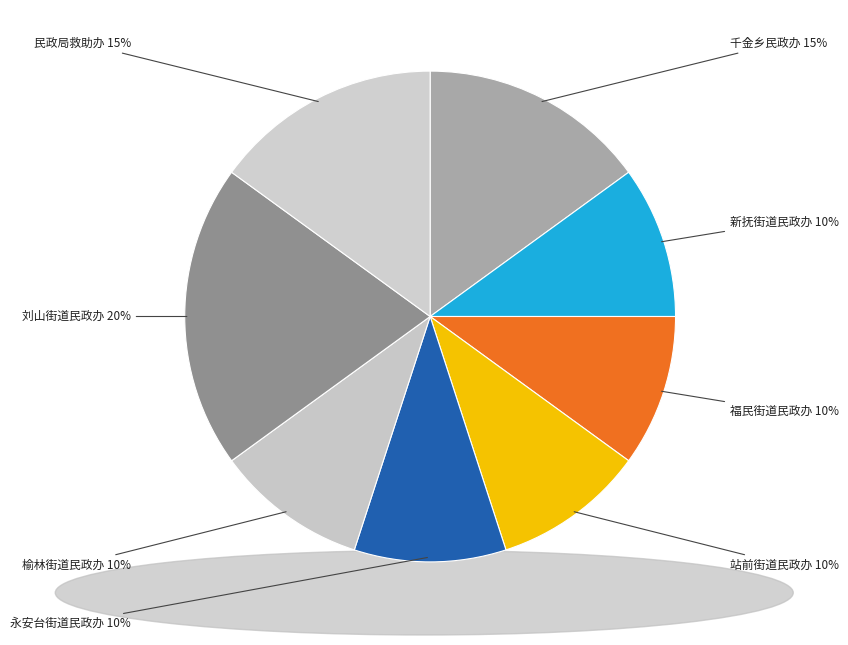

Which category has the biggest portion of the pie?

刘山街道民政办